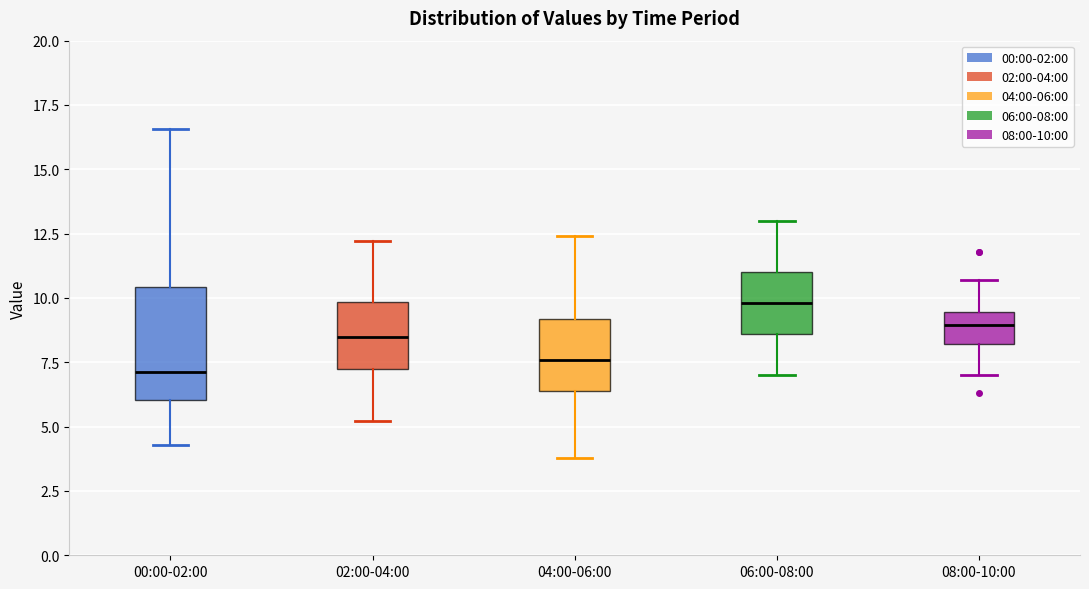

Reading left to right, read every box against the y-axis: the position of its median line, the range the box covers, and the ends of its whiskers. The values are not printed on the chart, so give them approximately, as read against the axis.

00:00-02:00: median 7.0, box 6.0 to 10.5, whiskers 4.5 to 16.5
02:00-04:00: median 8.5, box 7.5 to 10.0, whiskers 5.0 to 12.0
04:00-06:00: median 7.5, box 6.5 to 9.0, whiskers 4.0 to 12.5
06:00-08:00: median 10.0, box 8.5 to 11.0, whiskers 7.0 to 13.0
08:00-10:00: median 9.0, box 8.0 to 9.5, whiskers 7.0 to 10.5